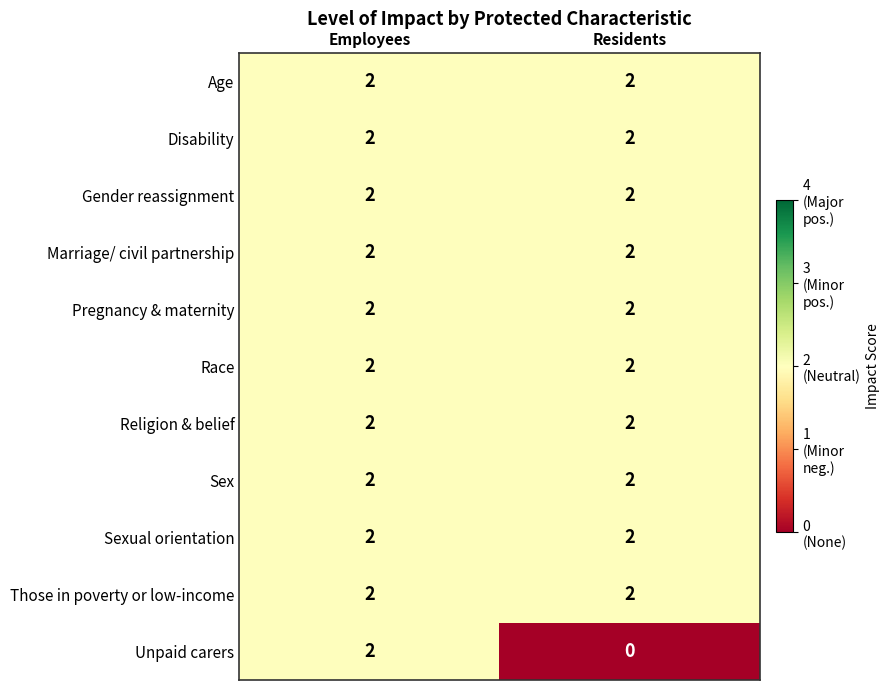

Reading left to right, what are all the values shown in this chart?

Age: 2	2
Disability: 2	2
Gender reassignment: 2	2
Marriage/ civil partnership: 2	2
Pregnancy & maternity: 2	2
Race: 2	2
Religion & belief: 2	2
Sex: 2	2
Sexual orientation: 2	2
Those in poverty or low-income: 2	2
Unpaid carers: 2	0